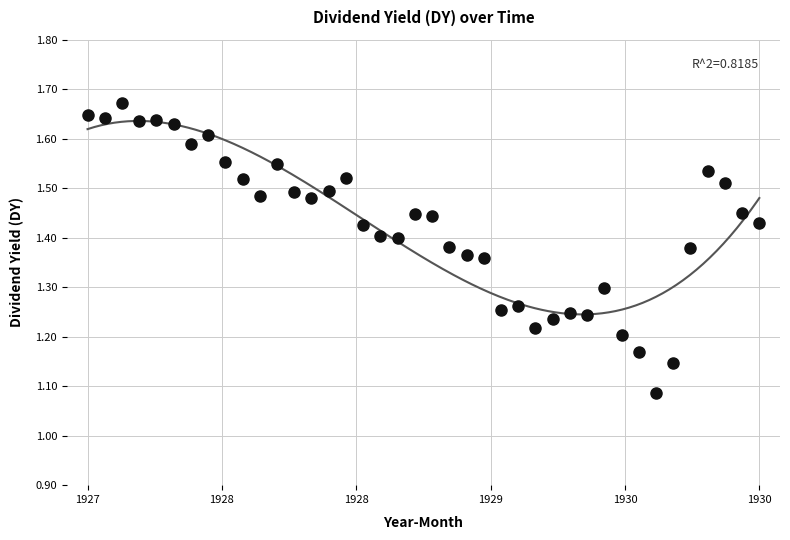

What is the range of Y values (max minus min)?

0.6